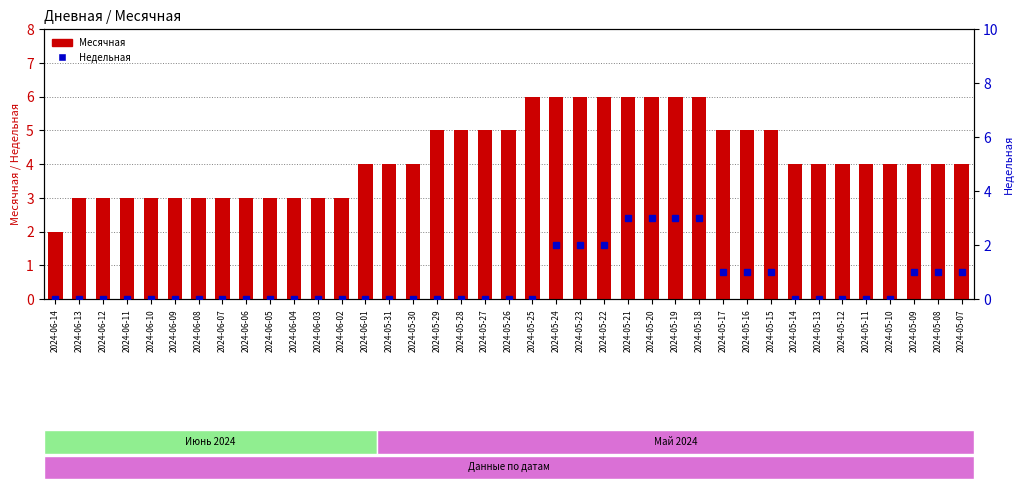

The value of Недельная at 2024-05-15 is 1. True or false?

True